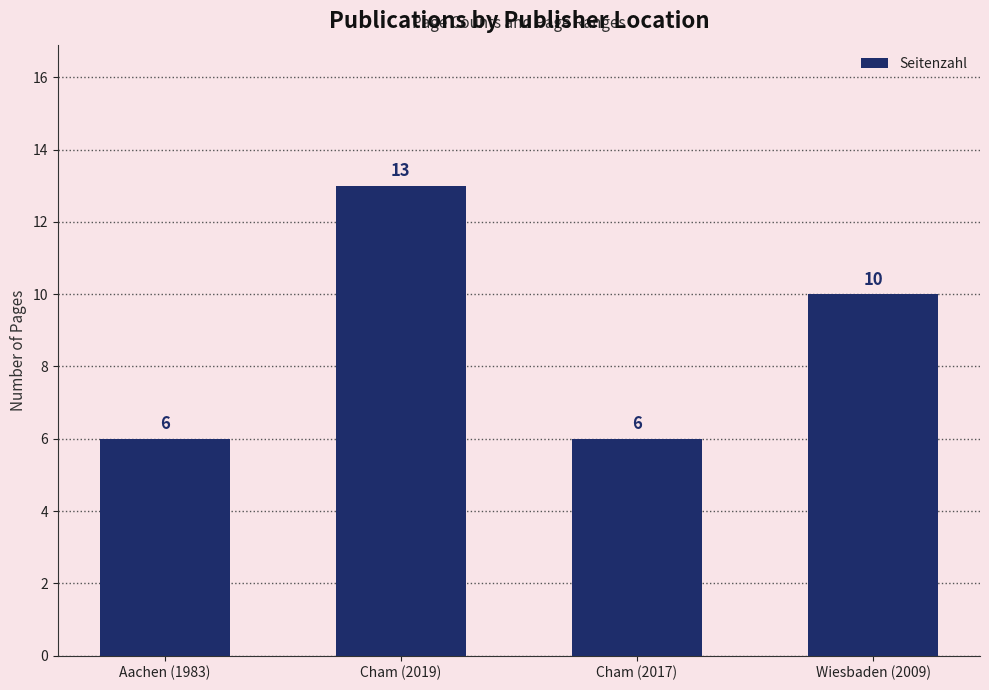

Are the bars grouped side by side (vs. stacked)?

No